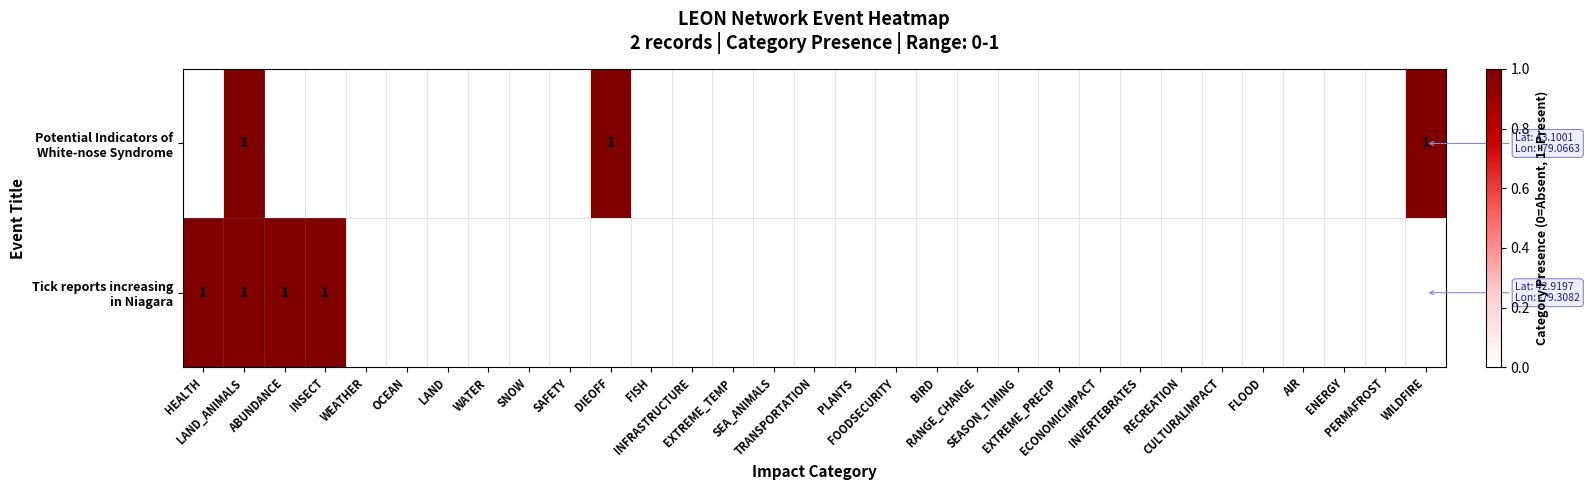

What is the sum of all Potential Indicators of White-nose Syndrome values?

3